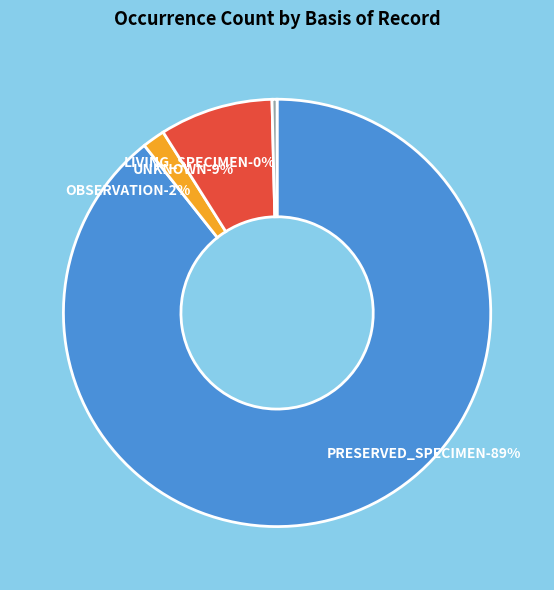

Is there a majority slice in this chart?

Yes